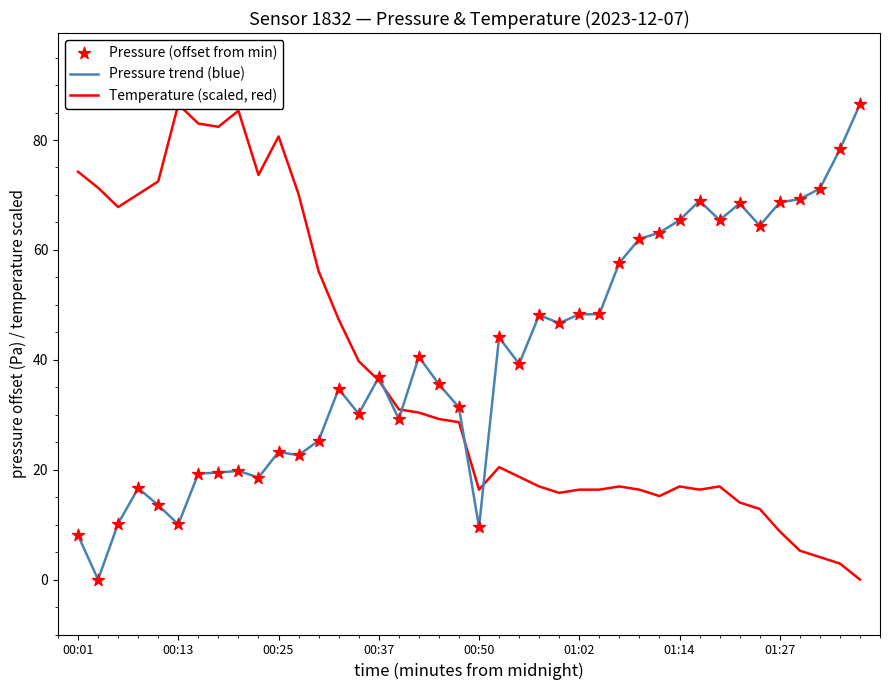

Which series has the largest Y range (max minus min)?

Pressure trend (blue)